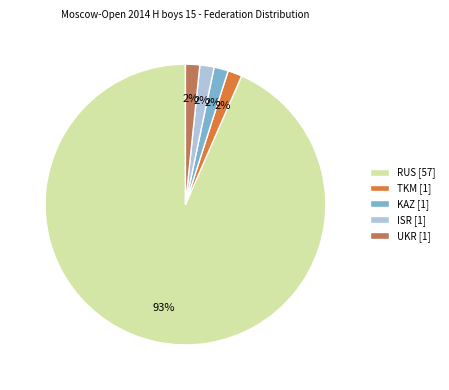

To the nearest percent, what is the average slice percentage?

20%